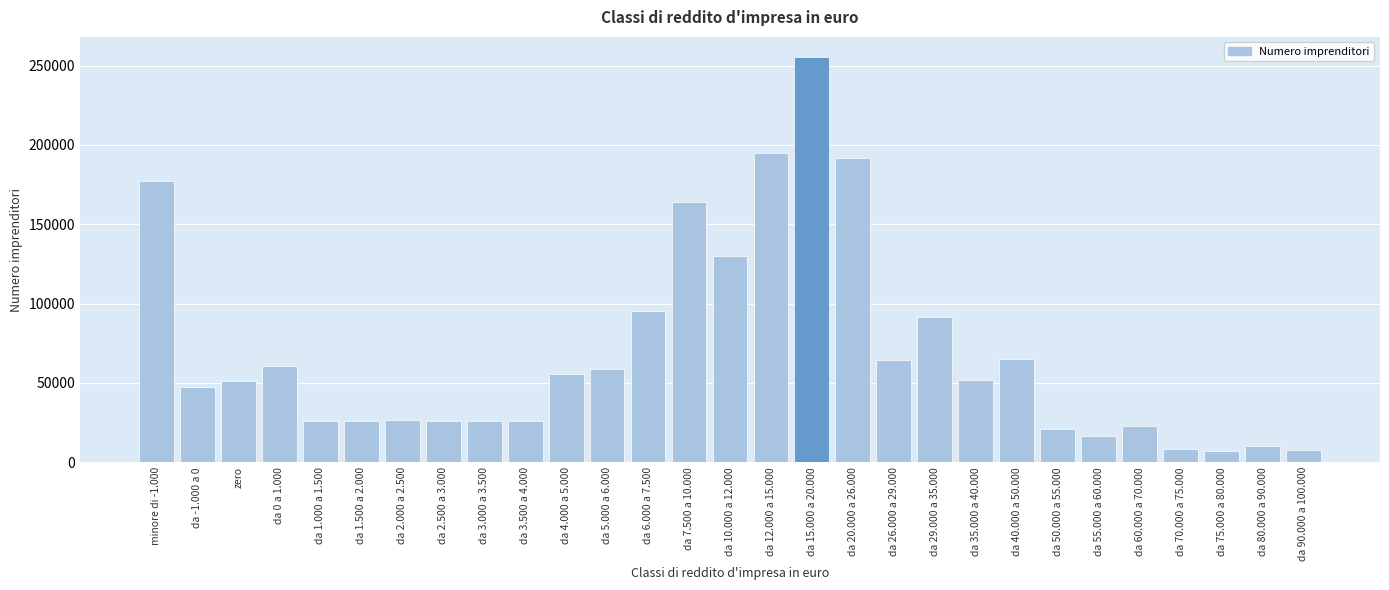

What is the label of the 21st bar from the left?

da 35.000 a 40.000